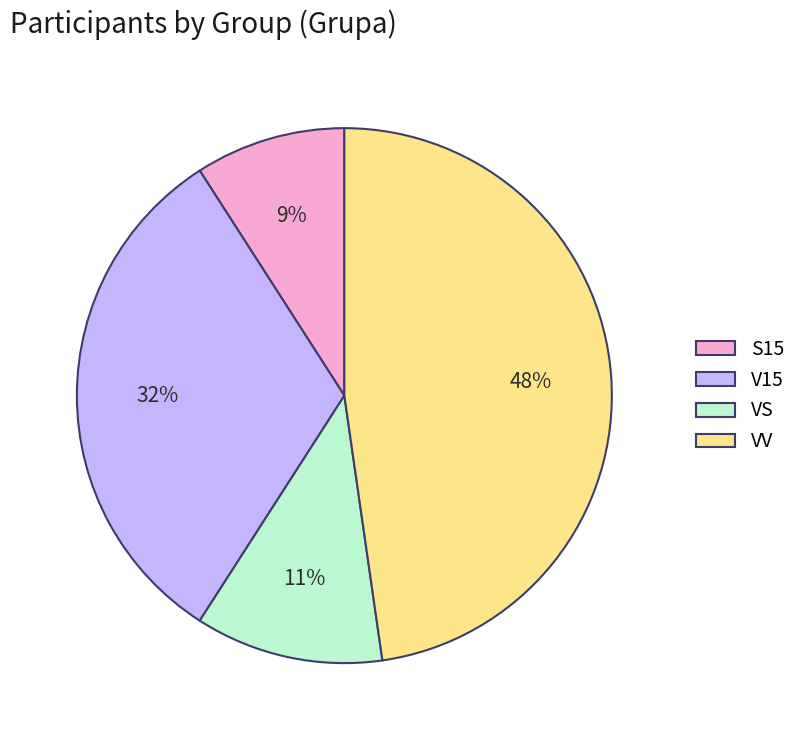

Does S15 represent more than half of the total?

No